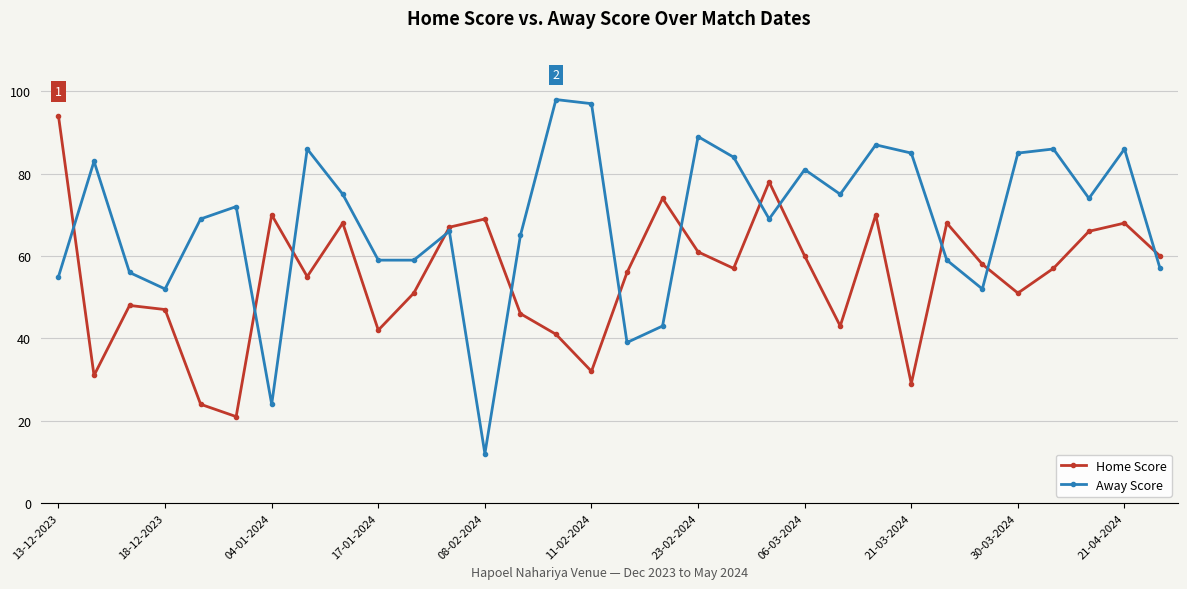

What is the average value of the Away Score series?

68